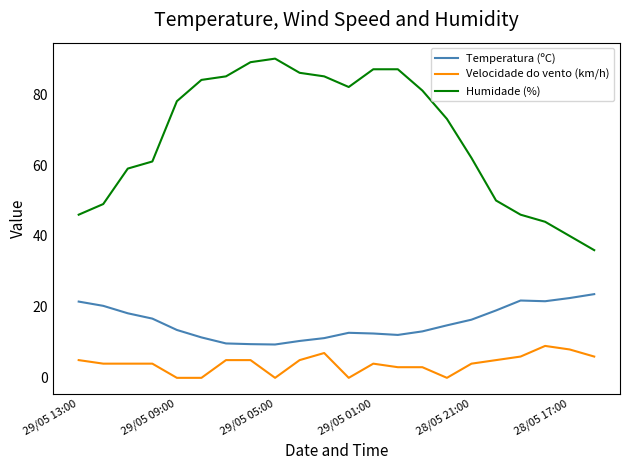

What are all the series names shown in the legend?

Temperatura (ºC), Velocidade do vento (km/h), Humidade (%)